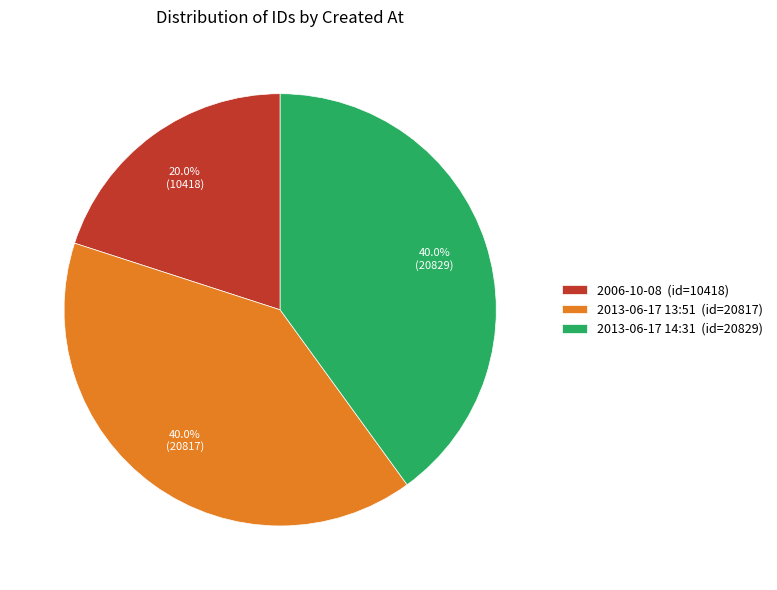

Which slice is the smallest?

2006-10-08